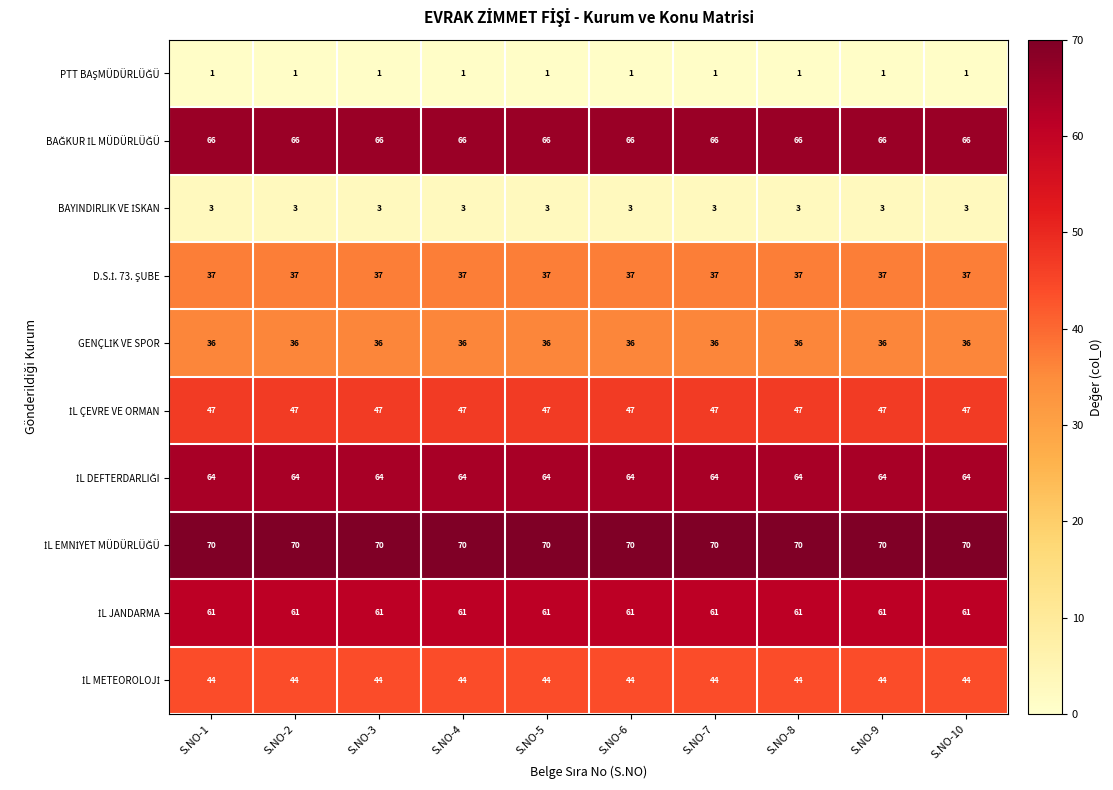

What is the maximum value shown in the chart?

70